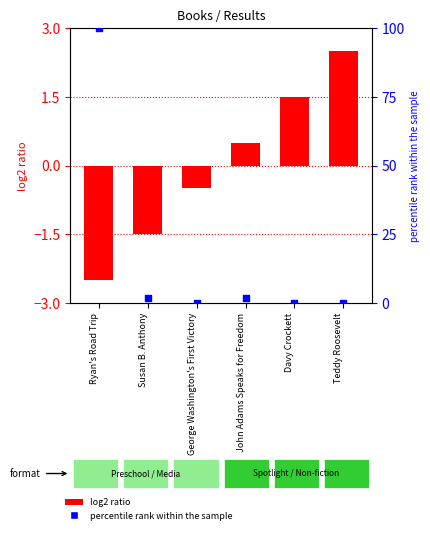

Which series reaches the minimum Y coordinate?

log2 ratio